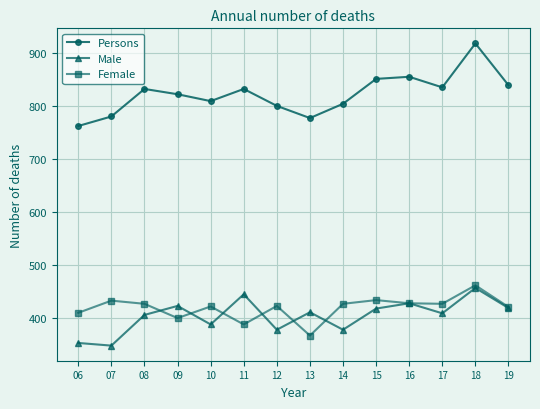

What is the difference between the Female values at 12 and 13?

56